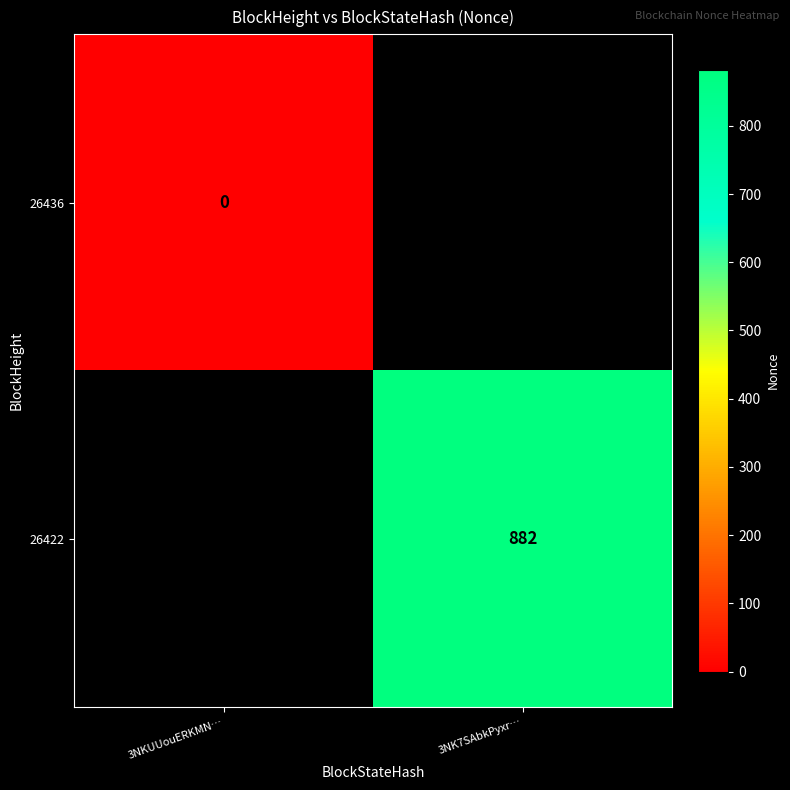

The 26422 series shows 239.9 at 3NK7SAbkPyxr…. True or false?

False